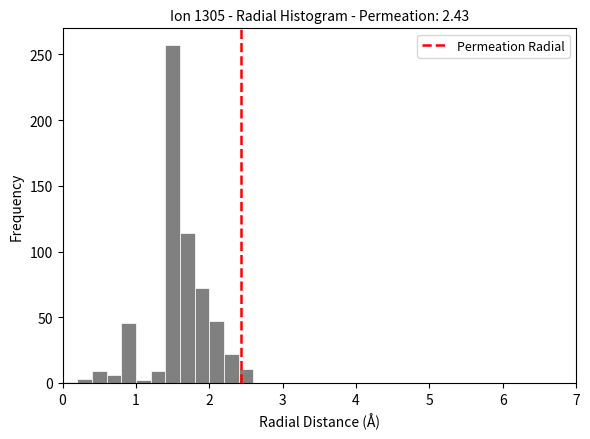

Read against the x-axis, roughly where is the centre of the tallest bar?

1.5